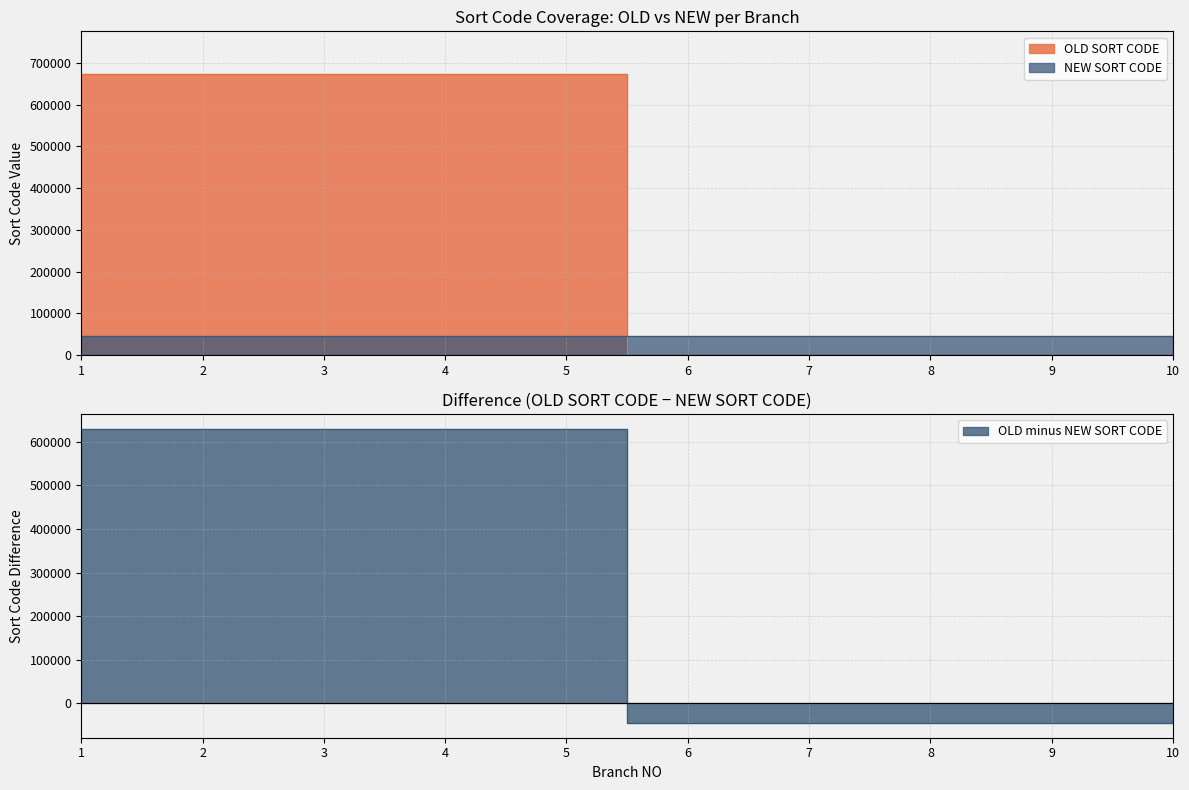

True or false: OLD SORT CODE and NEW SORT CODE intersect in this chart.

True